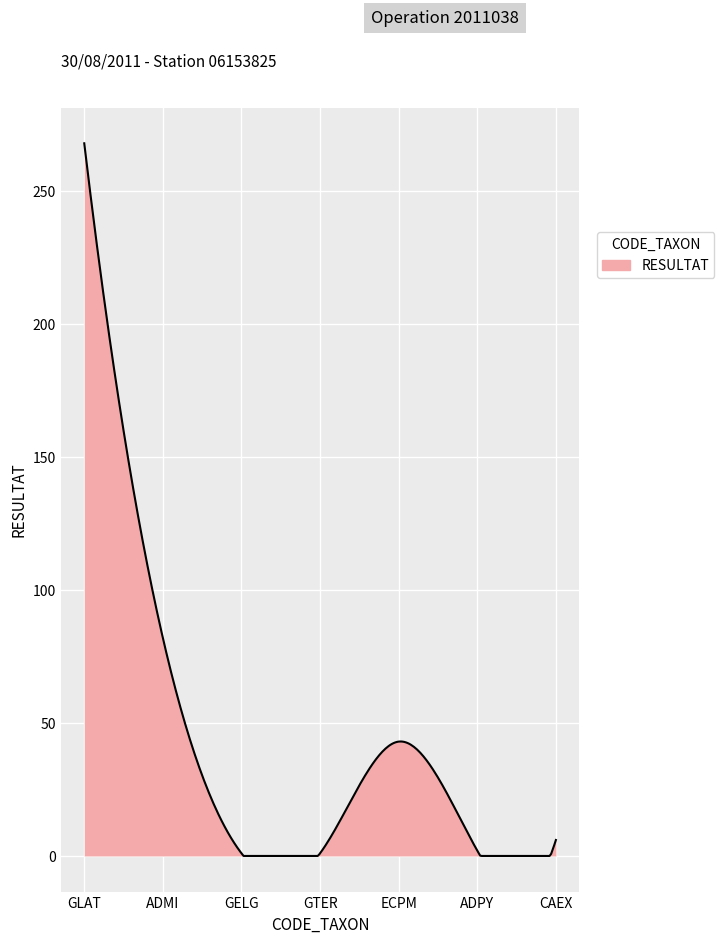

What is the maximum value shown in the chart?

268.0